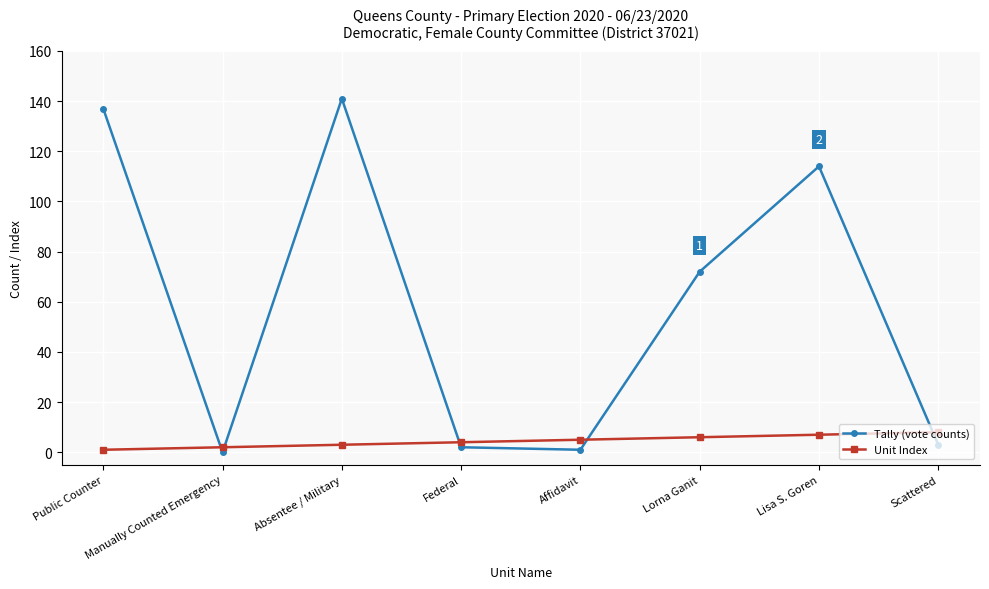

How many times do Unit Index and Tally (vote counts) cross each other?

5